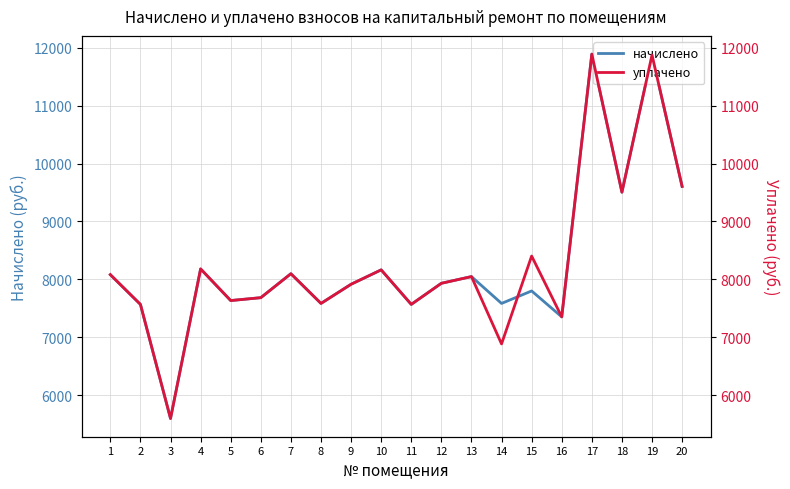

Which series has the largest total across all categories?

начислено